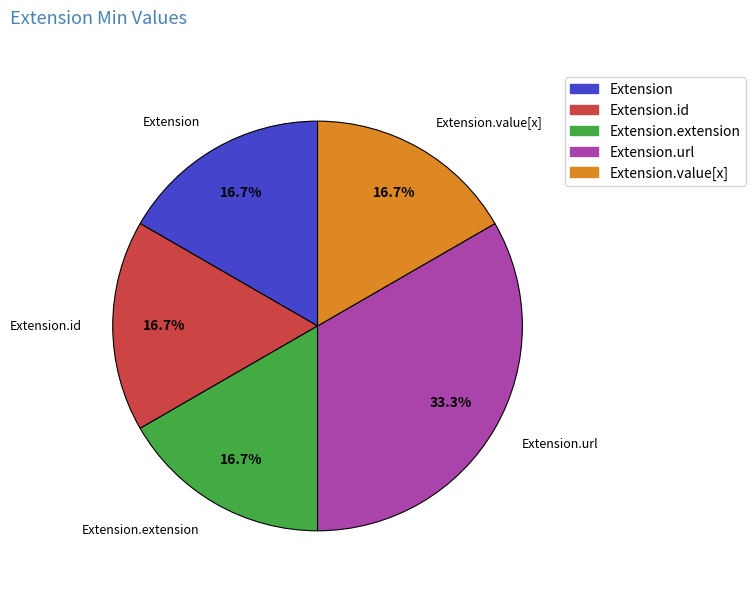

Which slice is the largest?

Extension.url